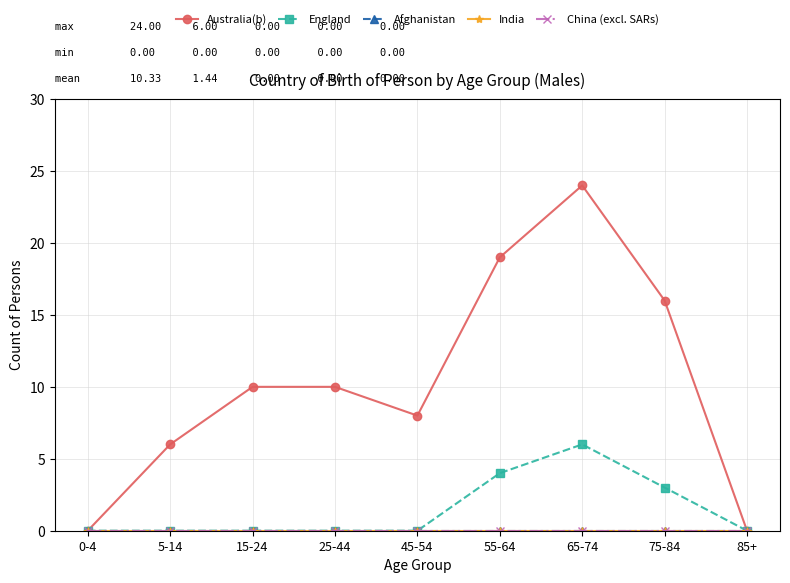

Is this an area chart (filled region under the line)?

No